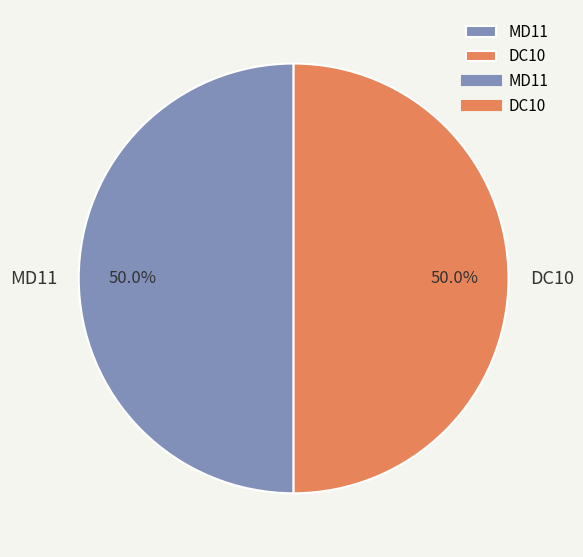

Is the sum of MD11 and DC10 greater than half?

Yes